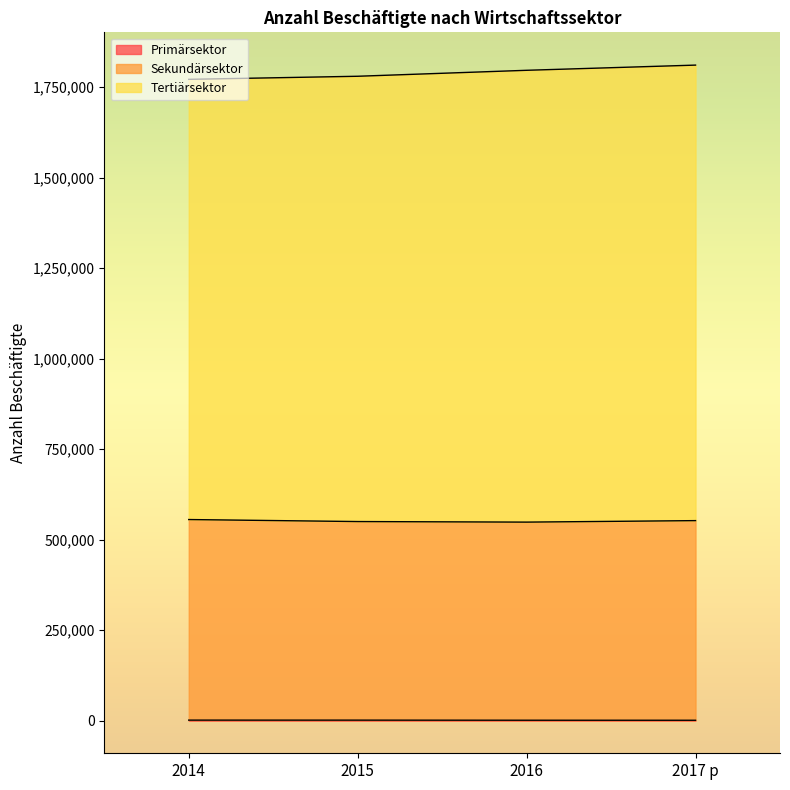

What position from the right is 2014?

4